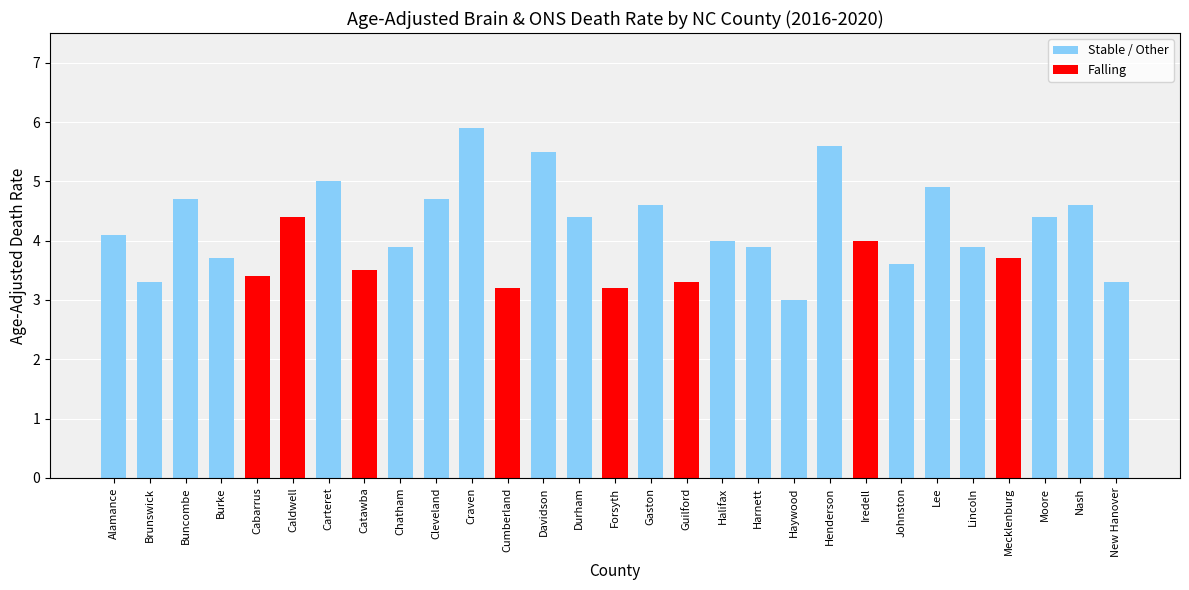

What is the sum of the values at Cleveland and Brunswick?

8.0